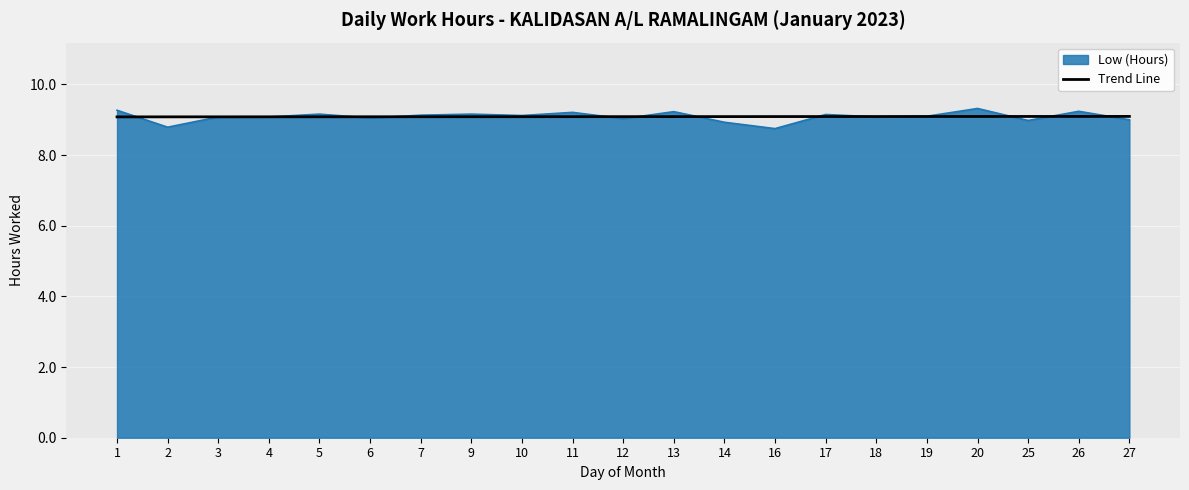

True or false: Trend Line has a value of 5.9 at 4.

False